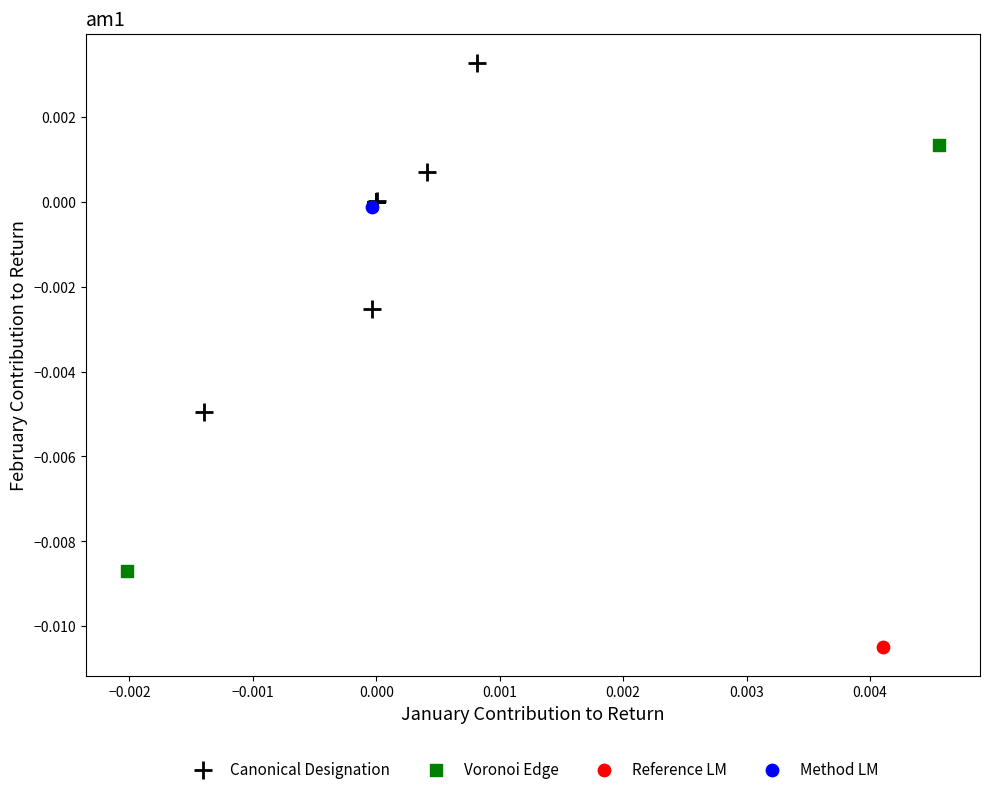

Which series reaches the minimum Y coordinate?

Reference LM